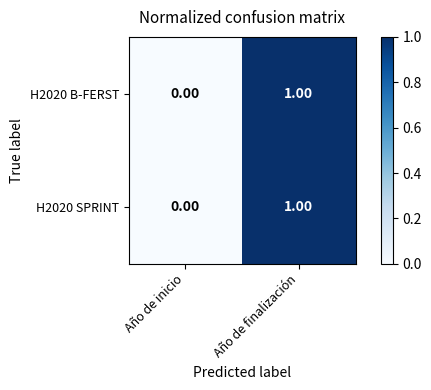

At which label is H2020 B-FERST closest to 0?

Año de inicio